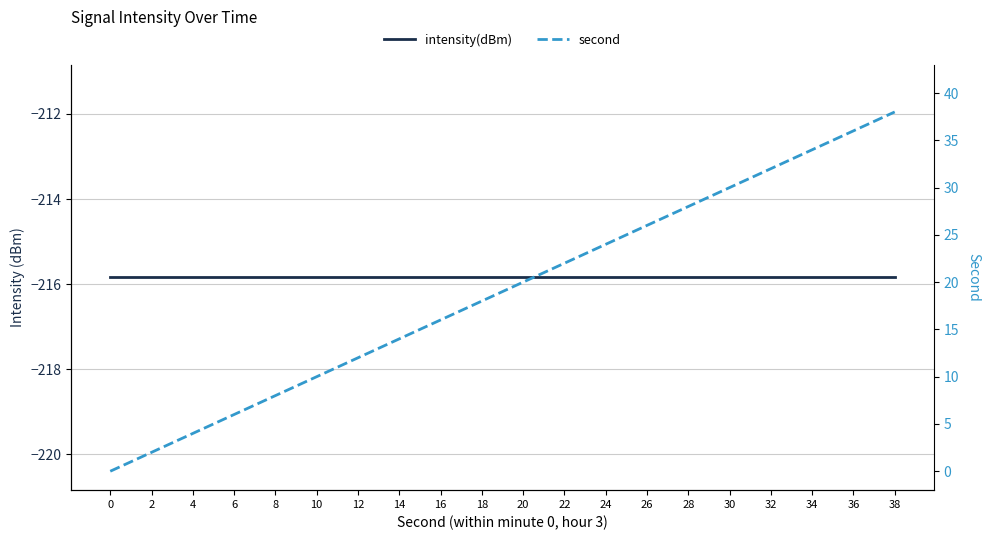

What is the value of the intensity(dBm) point at the 15th from the left?

-215.8